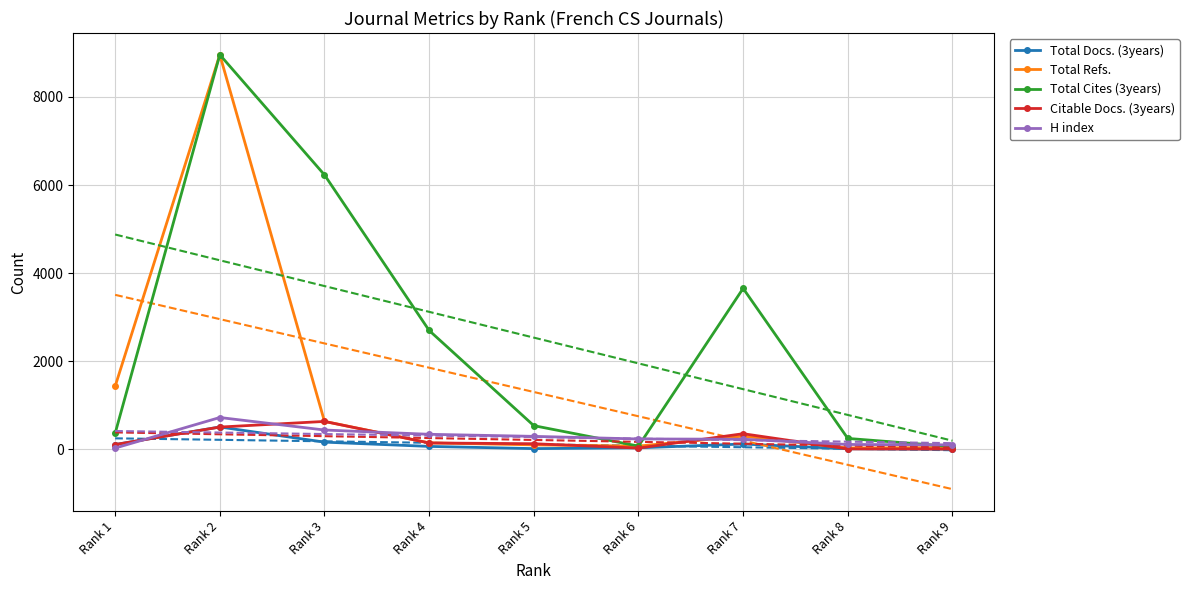

How many series are shown in this chart?

5